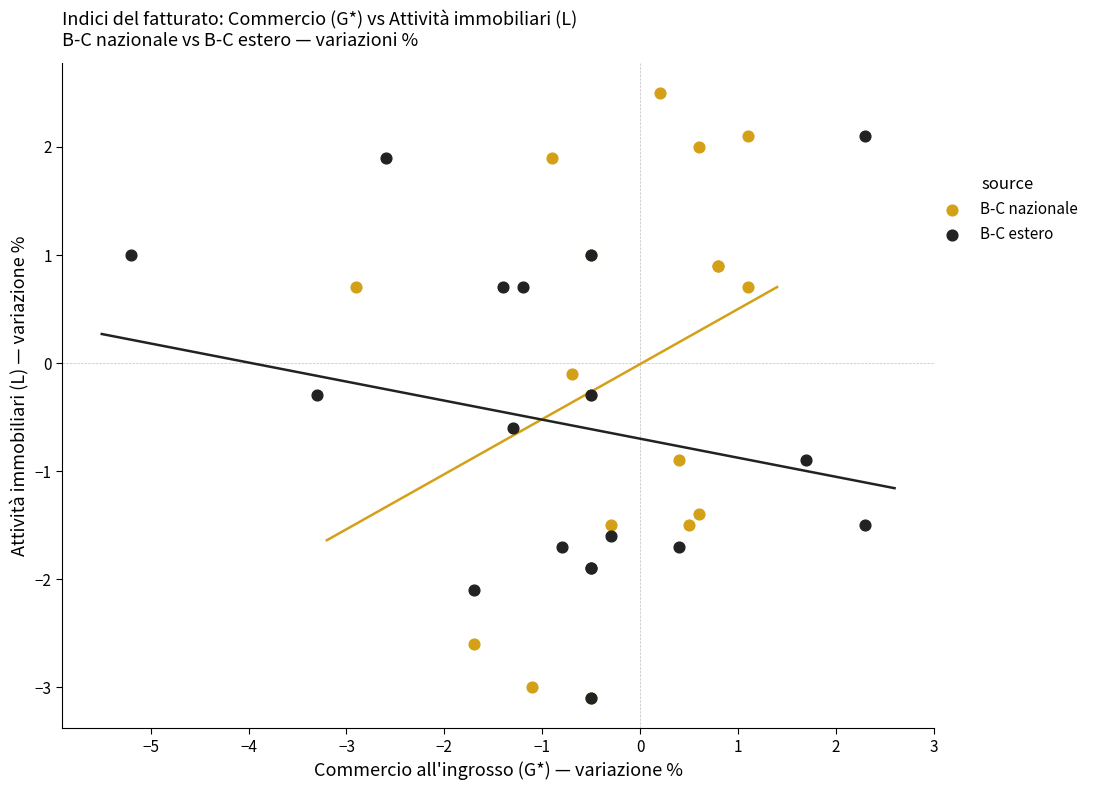

Which series has the largest Y range (max minus min)?

B-C nazionale